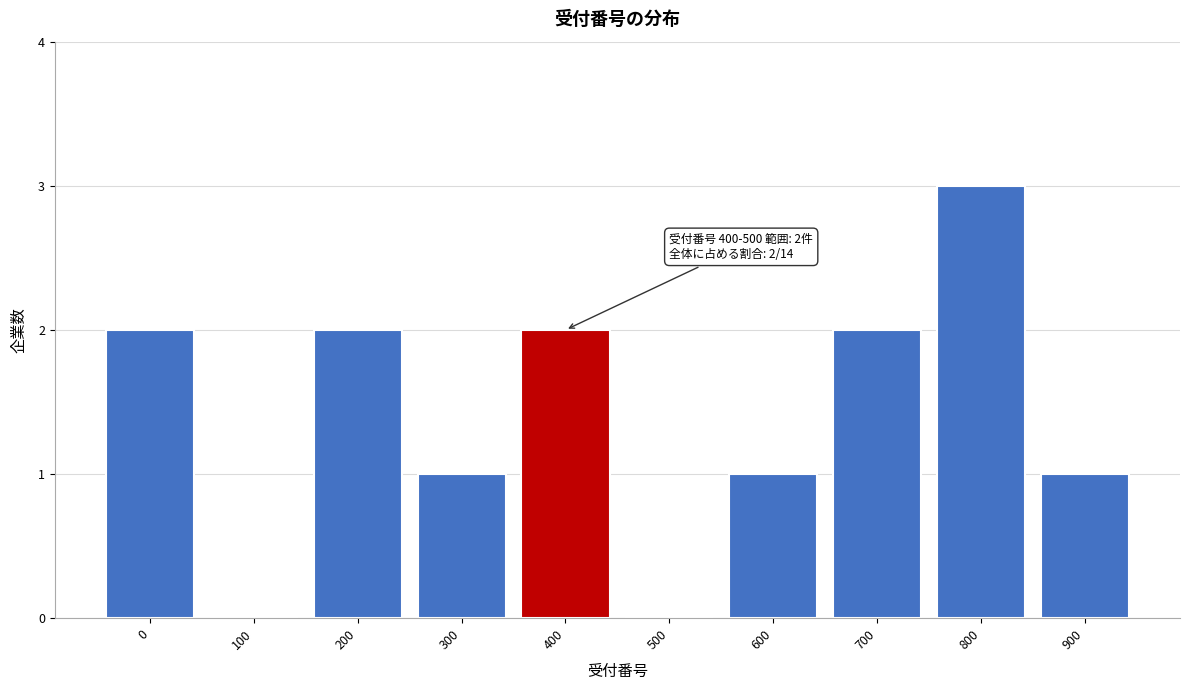

Reading left to right, list all the values displayed in this chart.

0=2	100=0	200=2	300=1	400=2	500=0	600=1	700=2	800=3	900=1